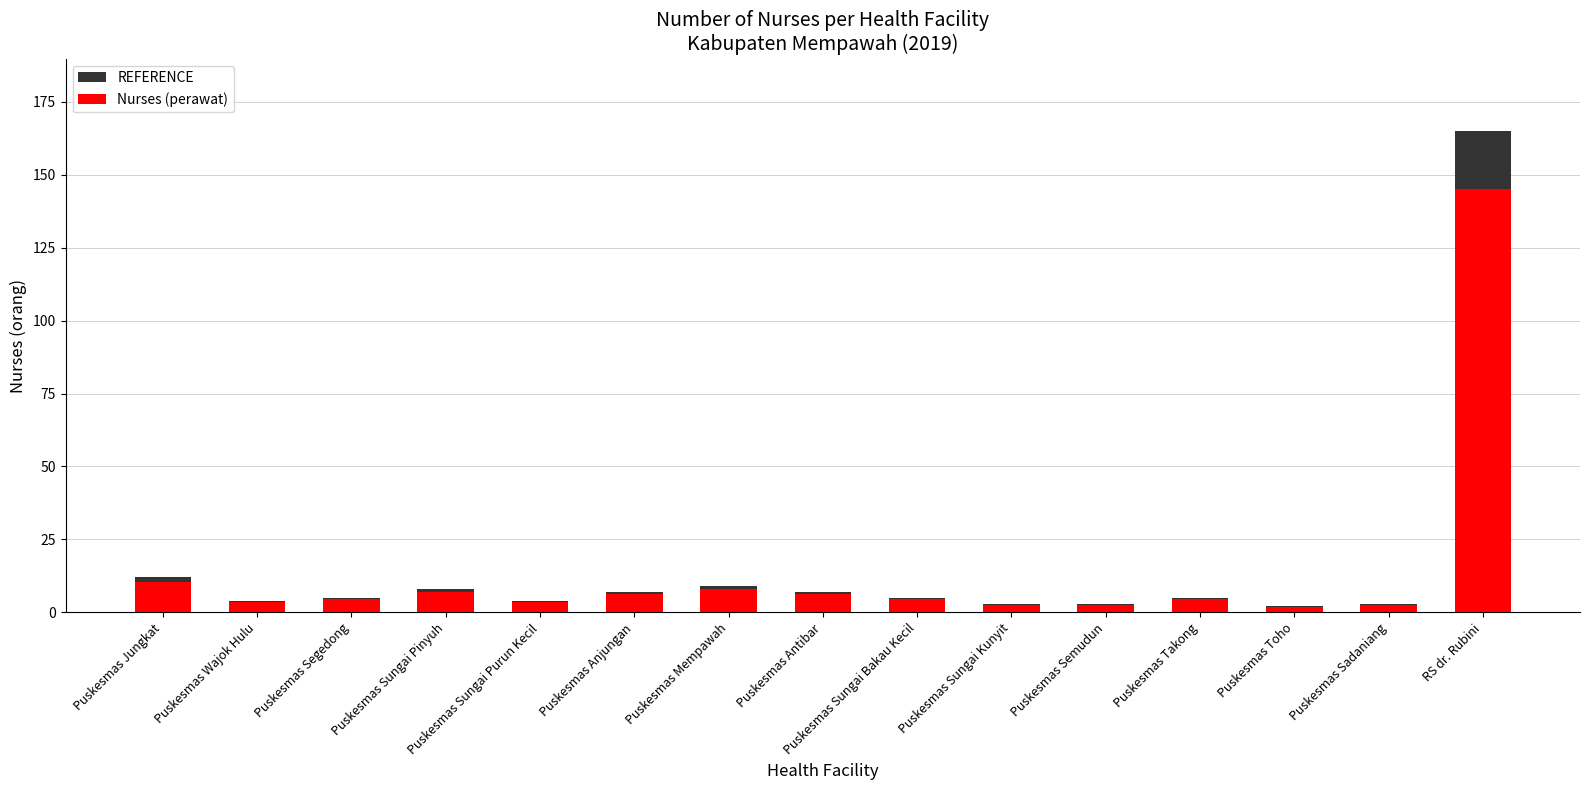

What is the value of the Nurses (perawat) bar at the 9th from the left?

4.4